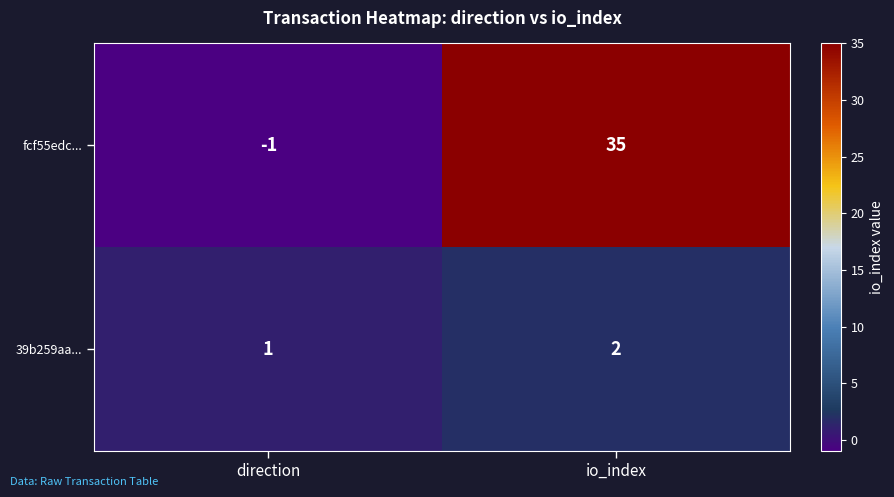

The value of 39b259aa... at io_index is 1. True or false?

False